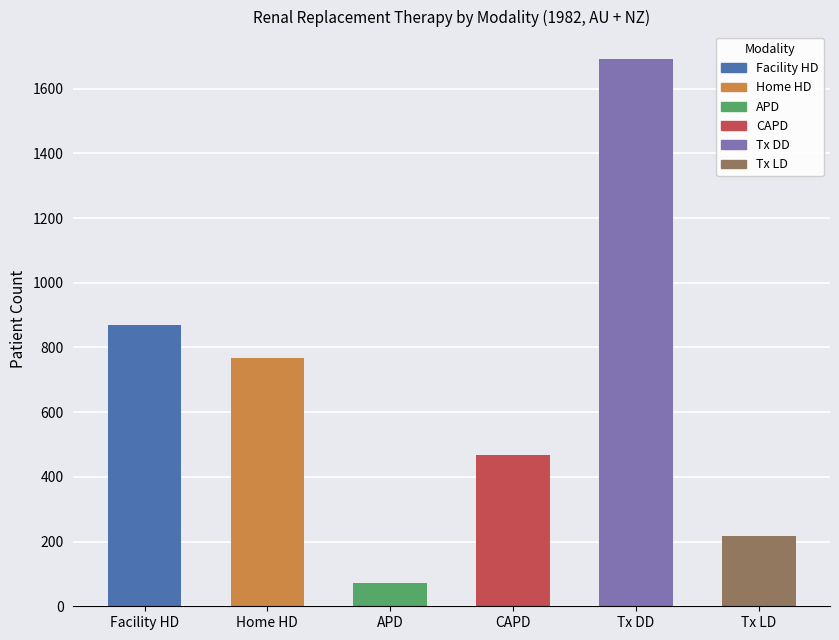

List the series in order of their peak value, highest first.

Tx DD, Facility HD, Home HD, CAPD, Tx LD, APD